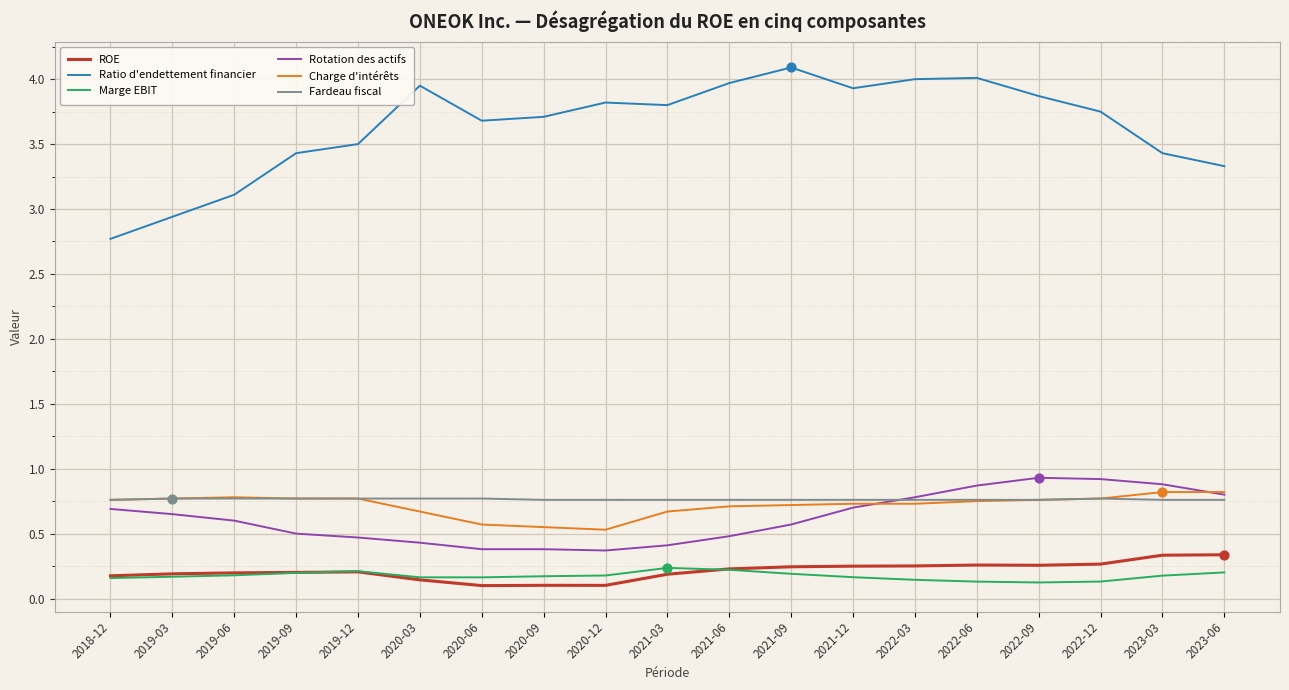

Is the value of Ratio d'endettement financier at 2020-06 greater than the value of Marge EBIT at 2022-03?

Yes